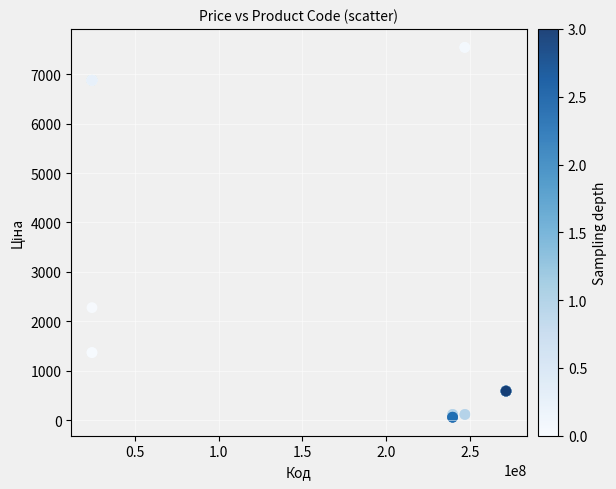

What Y value in the scatter plot is closest to 3801?

2276.4